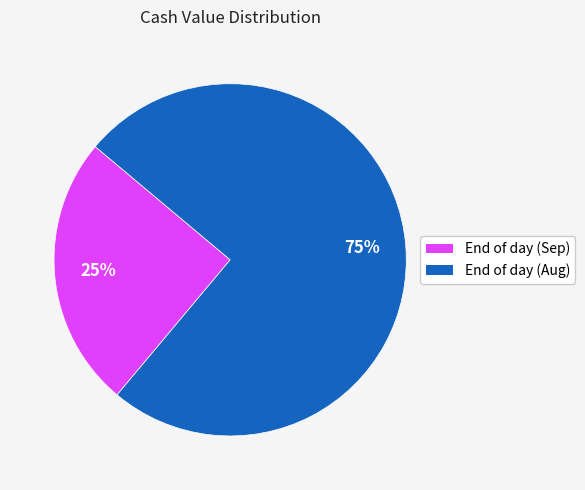

How many segments does this pie chart have?

2